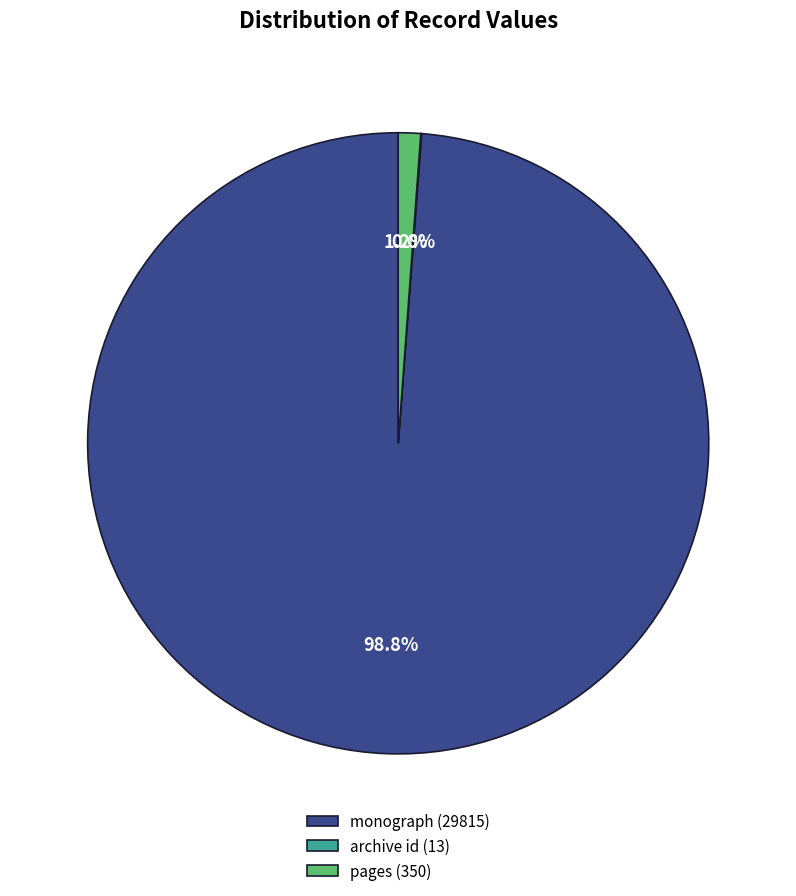

Combined, do monograph (29815) and pages (350) account for over 50%?

Yes